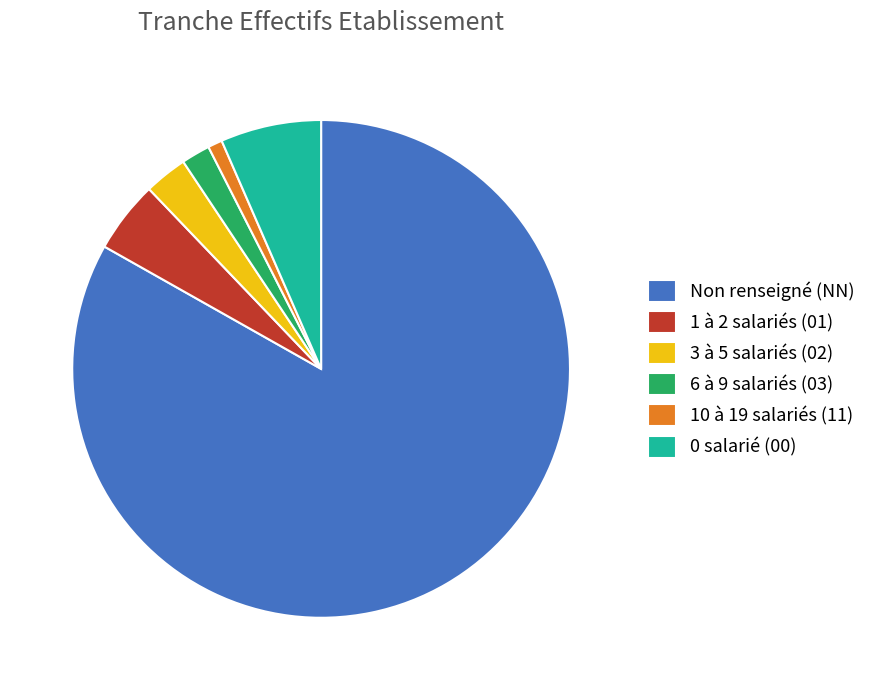

Rank the categories by value from highest to lowest.

Non renseigné (NN), 0 salarié (00), 1 à 2 salariés (01), 3 à 5 salariés (02), 6 à 9 salariés (03), 10 à 19 salariés (11)